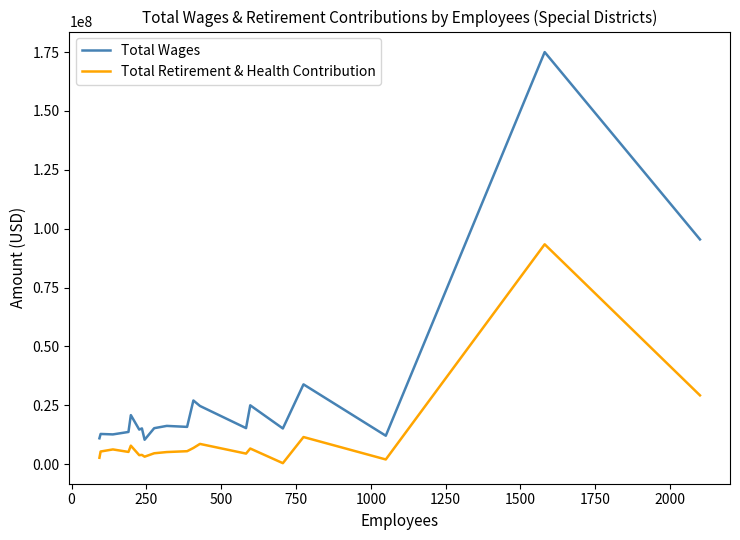

Which series has the largest total across all categories?

Total Wages